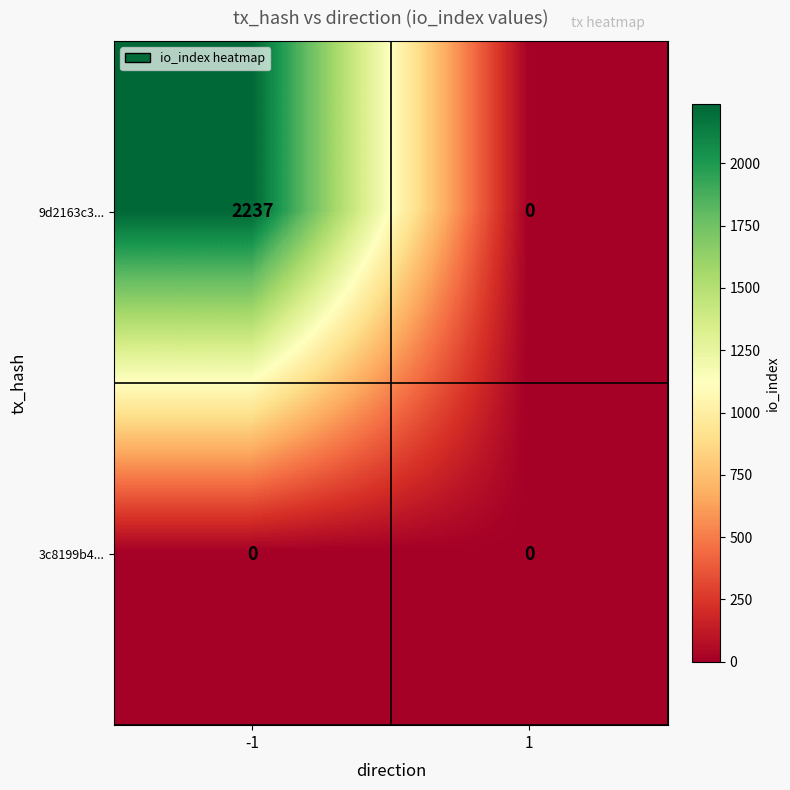

At which category is the sum across all series the highest?

-1